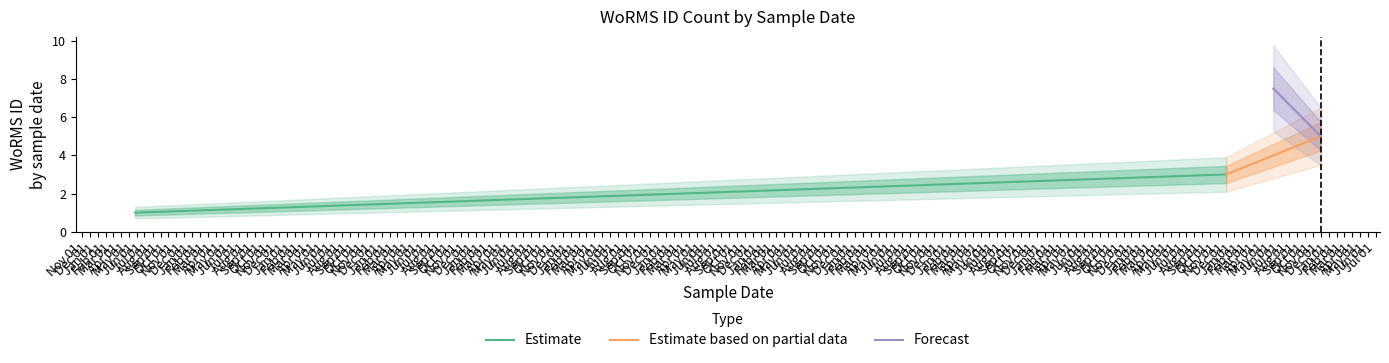

What is the average value of the Estimate series?

2.0